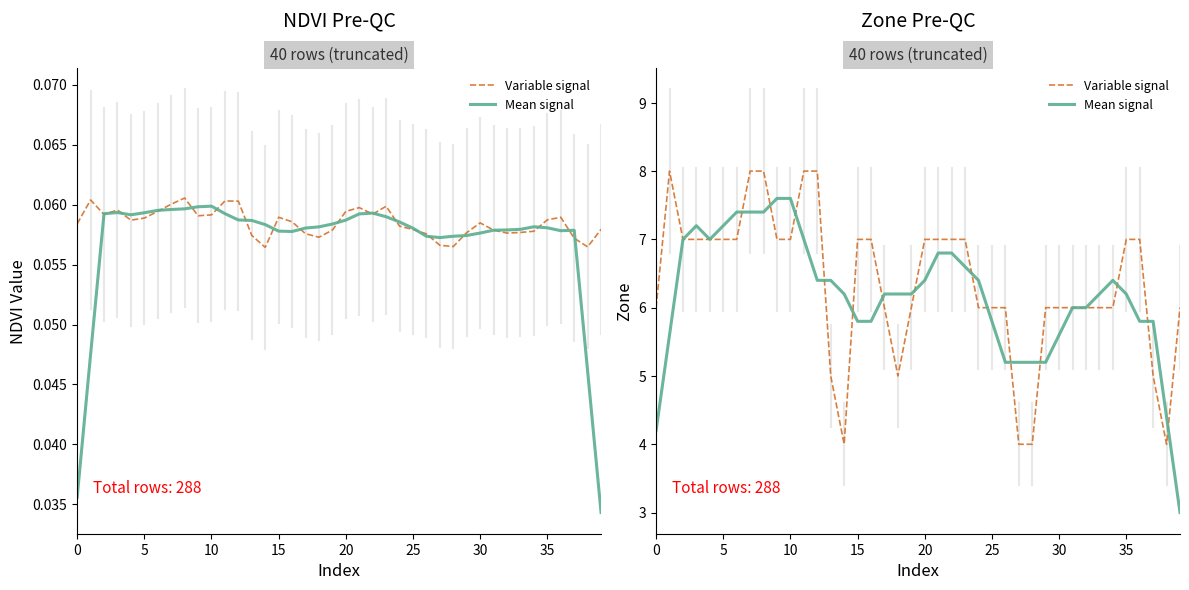

Rank the series at 30 from lowest to highest value.

Variable signal, Mean signal